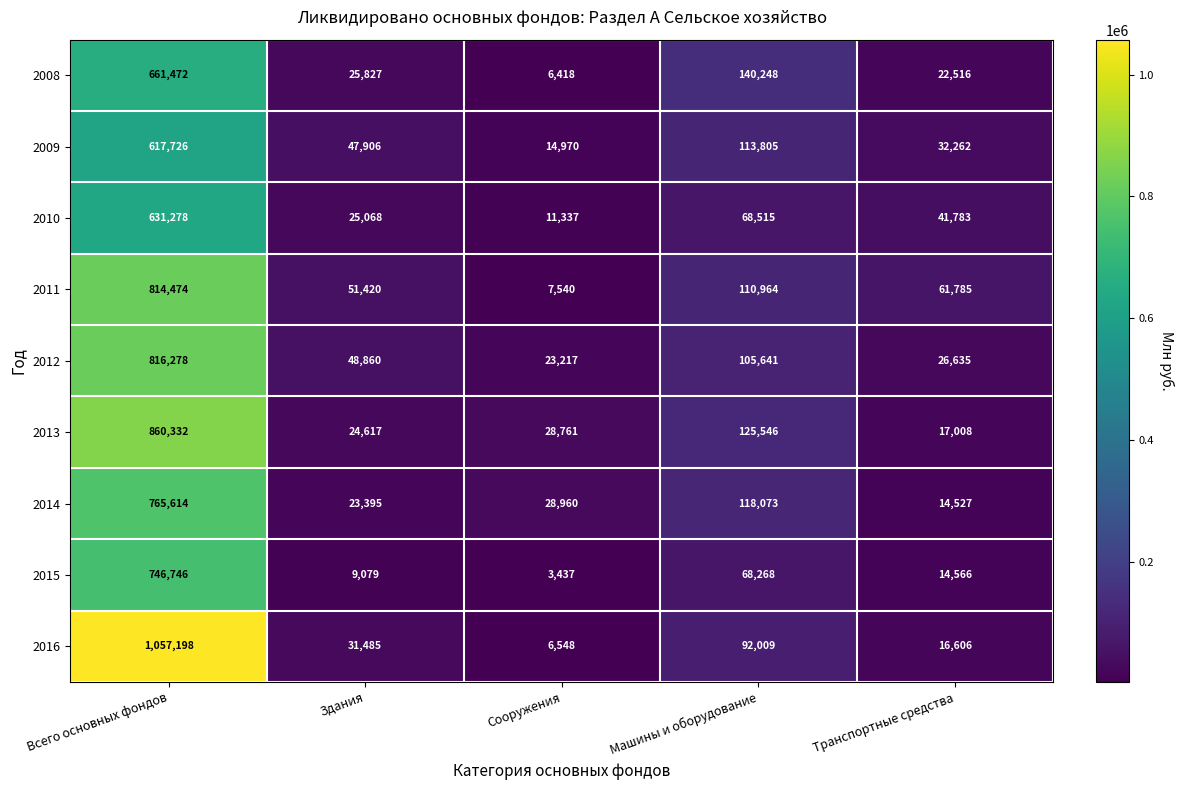

What is the difference between the second highest and minimum values in the 2016 series?

85461